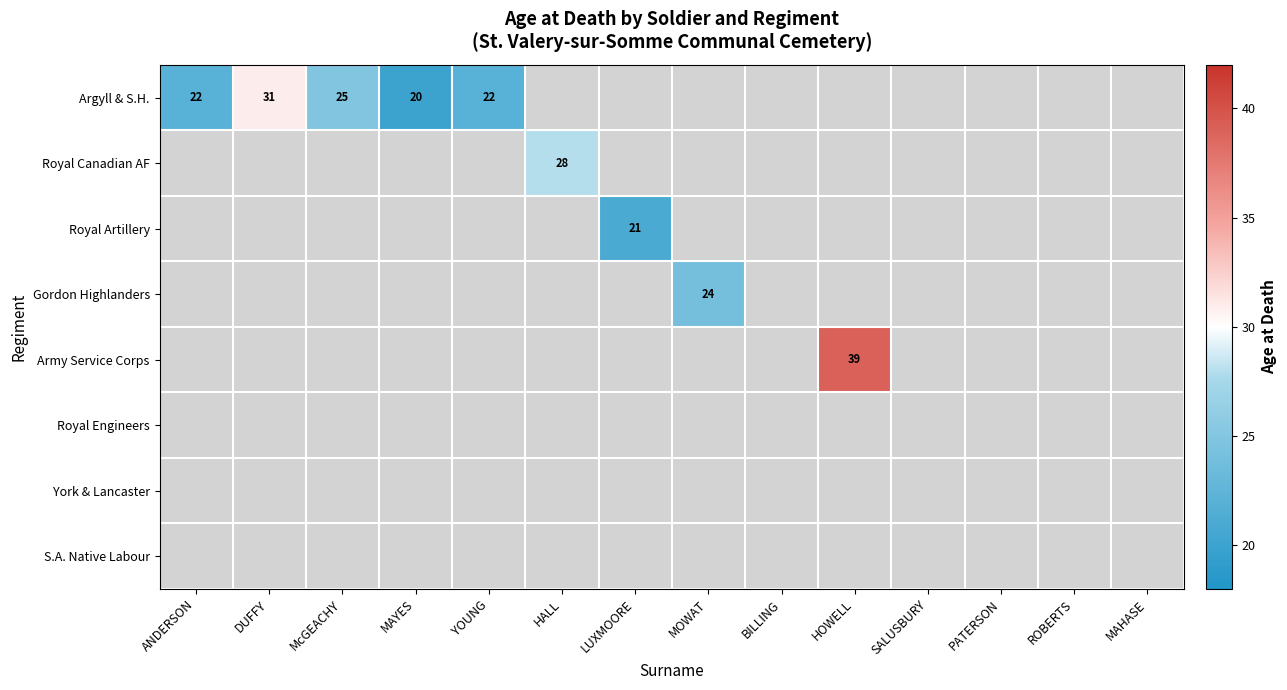

The Argyll & S.H. series shows 31 at DUFFY. True or false?

True